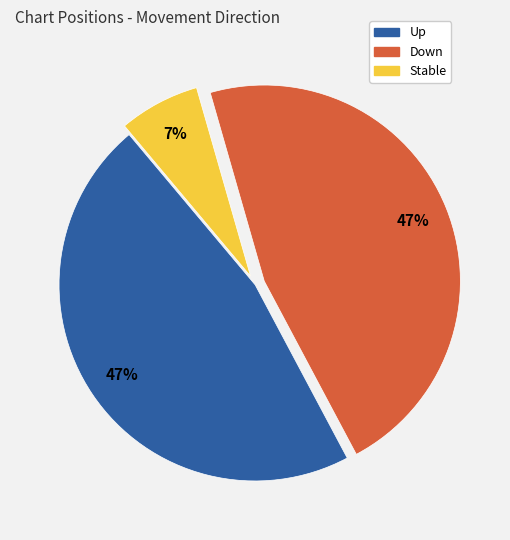

To the nearest percent, what is the average slice percentage?

33%